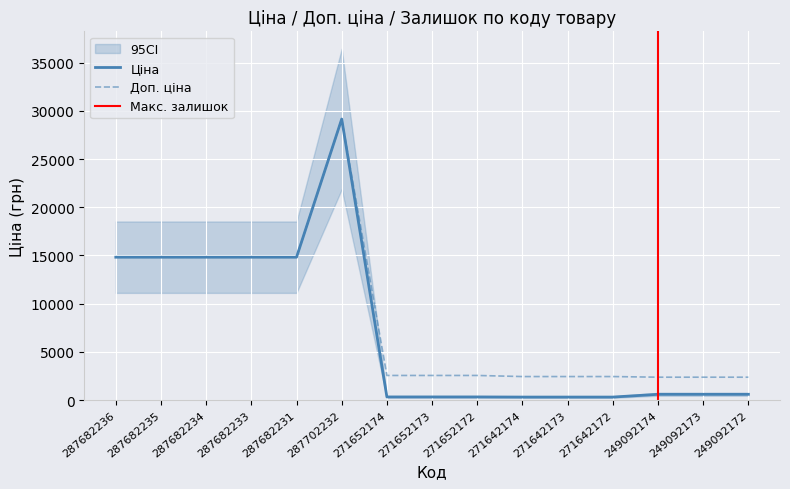

What is the label of the 11th point from the right?

287682231